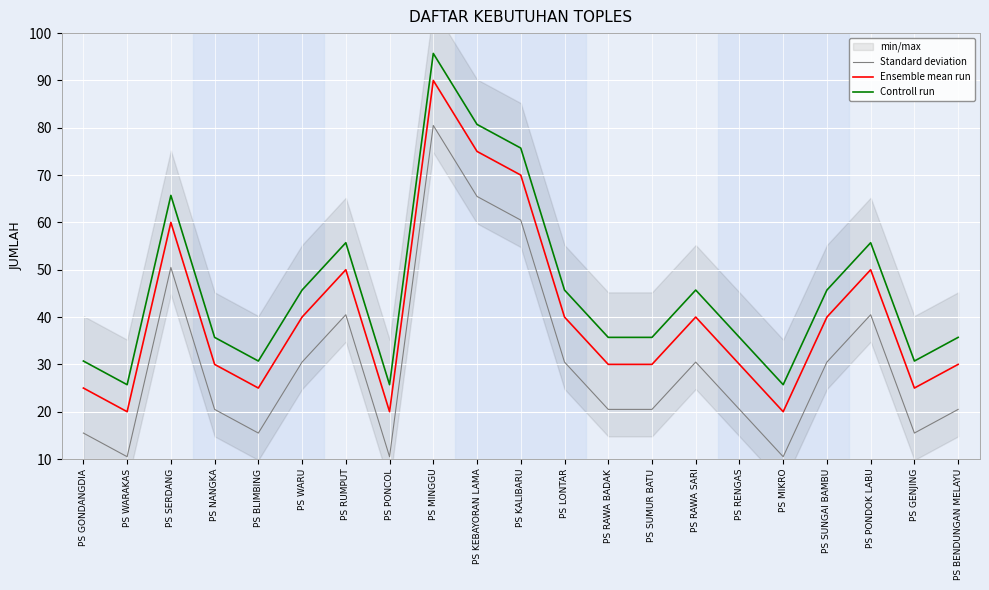

Reading left to right, extract all data points from this chart.

Standard deviation: PS GONDANGDIA=15.5	PS WARAKAS=10.5	PS SERDANG=50.5	PS NANGKA=20.5	PS BLIMBING=15.5	PS WARU=30.5	PS RUMPUT=40.5	PS PONCOL=10.5	PS MINGGU=80.5	PS KEBAYORAN LAMA=65.5	PS KALIBARU=60.5	PS LONTAR=30.5	PS RAWA BADAK=20.5	PS SUMUR BATU=20.5	PS RAWA SARI=30.5	PS RENGAS=20.5	PS MIKRO=10.5	PS SUNGAI BAMBU=30.5	PS PONDOK LABU=40.5	PS GENJING=15.5	PS BENDUNGAN MELAYU=20.5
Ensemble mean run: PS GONDANGDIA=25.0	PS WARAKAS=20.0	PS SERDANG=60.0	PS NANGKA=30.0	PS BLIMBING=25.0	PS WARU=40.0	PS RUMPUT=50.0	PS PONCOL=20.0	PS MINGGU=90.0	PS KEBAYORAN LAMA=75.0	PS KALIBARU=70.0	PS LONTAR=40.0	PS RAWA BADAK=30.0	PS SUMUR BATU=30.0	PS RAWA SARI=40.0	PS RENGAS=30.0	PS MIKRO=20.0	PS SUNGAI BAMBU=40.0	PS PONDOK LABU=50.0	PS GENJING=25.0	PS BENDUNGAN MELAYU=30.0
Controll run: PS GONDANGDIA=30.7	PS WARAKAS=25.7	PS SERDANG=65.7	PS NANGKA=35.7	PS BLIMBING=30.7	PS WARU=45.7	PS RUMPUT=55.7	PS PONCOL=25.7	PS MINGGU=95.7	PS KEBAYORAN LAMA=80.7	PS KALIBARU=75.7	PS LONTAR=45.7	PS RAWA BADAK=35.7	PS SUMUR BATU=35.7	PS RAWA SARI=45.7	PS RENGAS=35.7	PS MIKRO=25.7	PS SUNGAI BAMBU=45.7	PS PONDOK LABU=55.7	PS GENJING=30.7	PS BENDUNGAN MELAYU=35.7